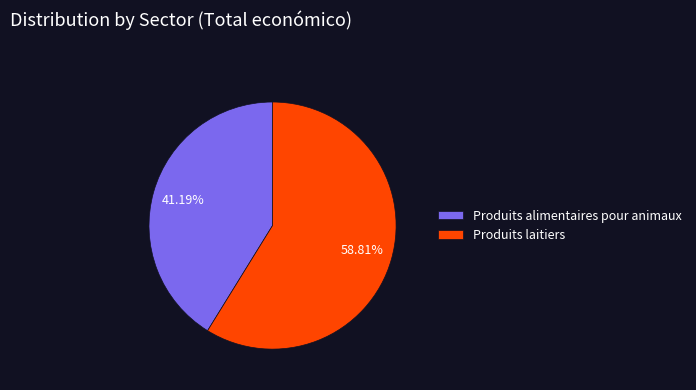

What portion of the pie excludes Produits alimentaires pour animaux?

58.8%